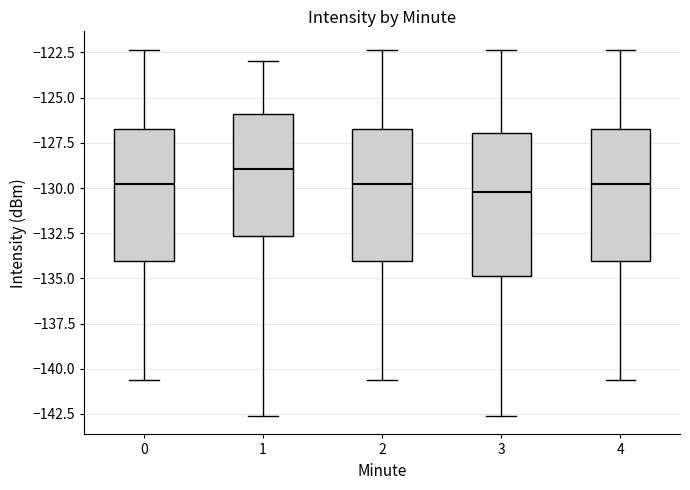

Comparing the boxes themselves (not the whiskers), which one is the tallest?

3